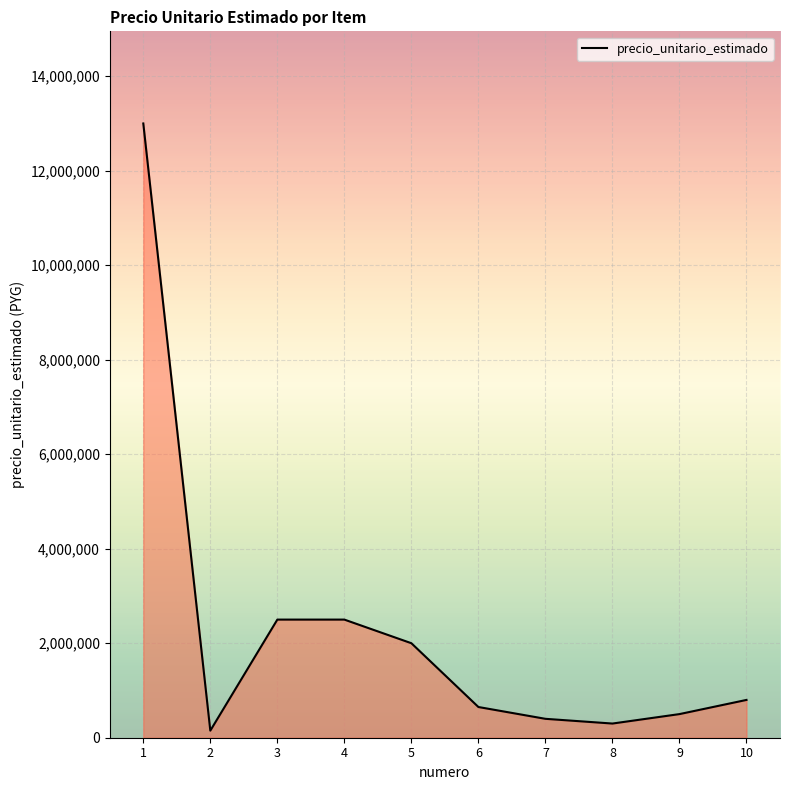

What is the difference between the maximum and minimum values?

12850000